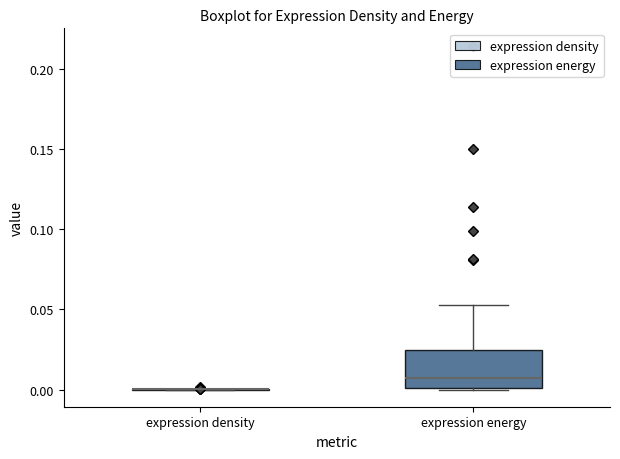

Reading left to right, read every box against the y-axis: the position of its median line, the range the box covers, and the ends of its whiskers. The values are not printed on the chart, so give them approximately, as read against the axis.

expression density: box collapsed to a line at 0.000, whiskers 0.000 to 0.000
expression energy: median 0.005, box 0.000 to 0.025, whiskers 0.000 to 0.055